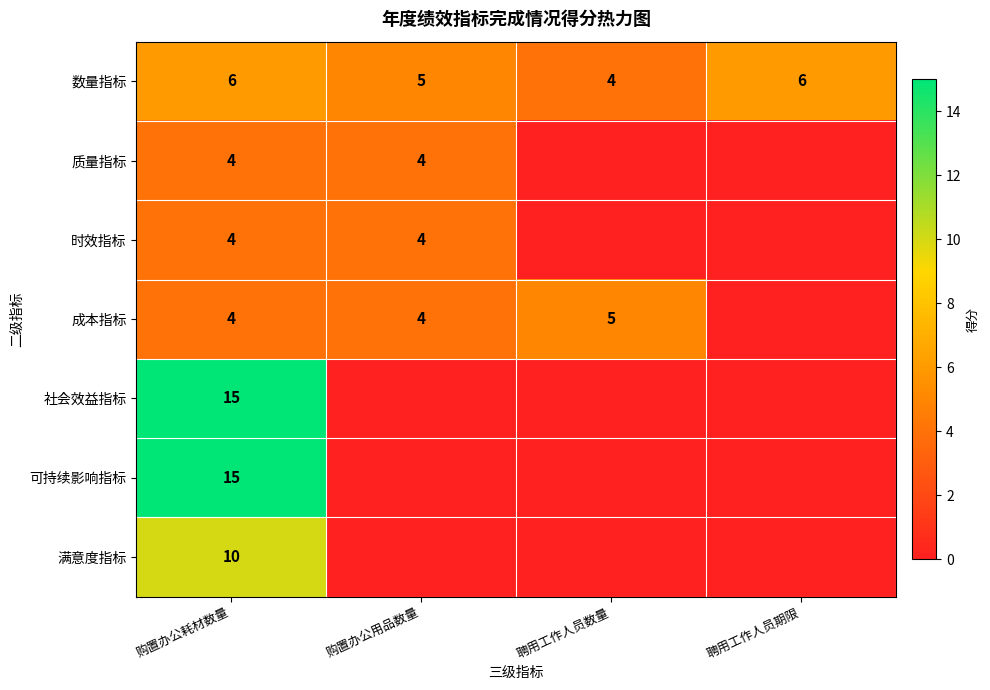

The 可持续影响指标 series shows 7 at 购置办公耗材数量. True or false?

False